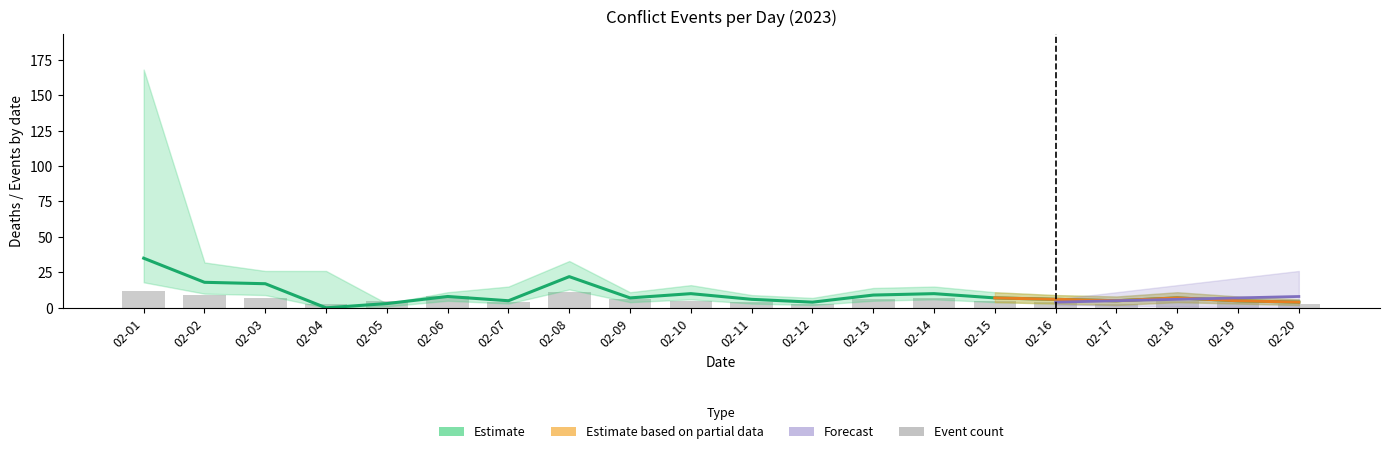

What is the maximum value shown in the chart?

35